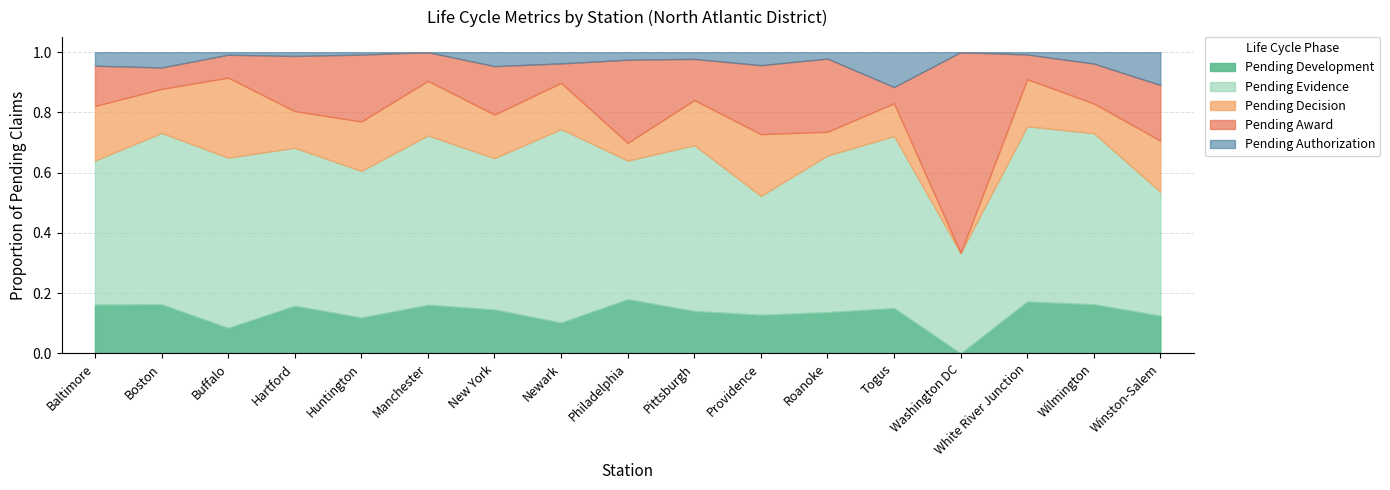

At which category does Pending Award reach its first local peak?

Huntington